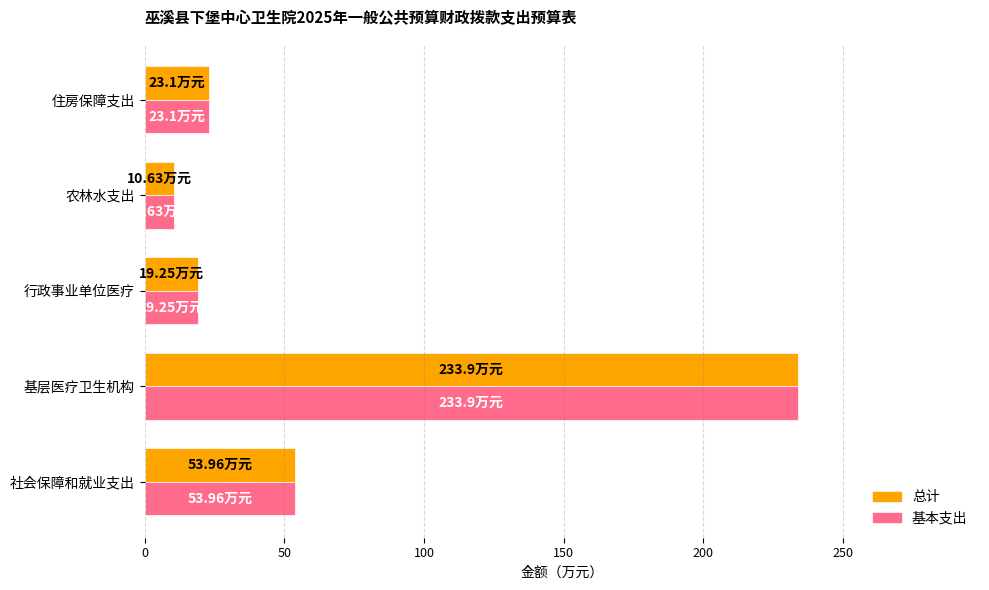

Where is 总计 nearest to the value 122?

社会保障和就业支出